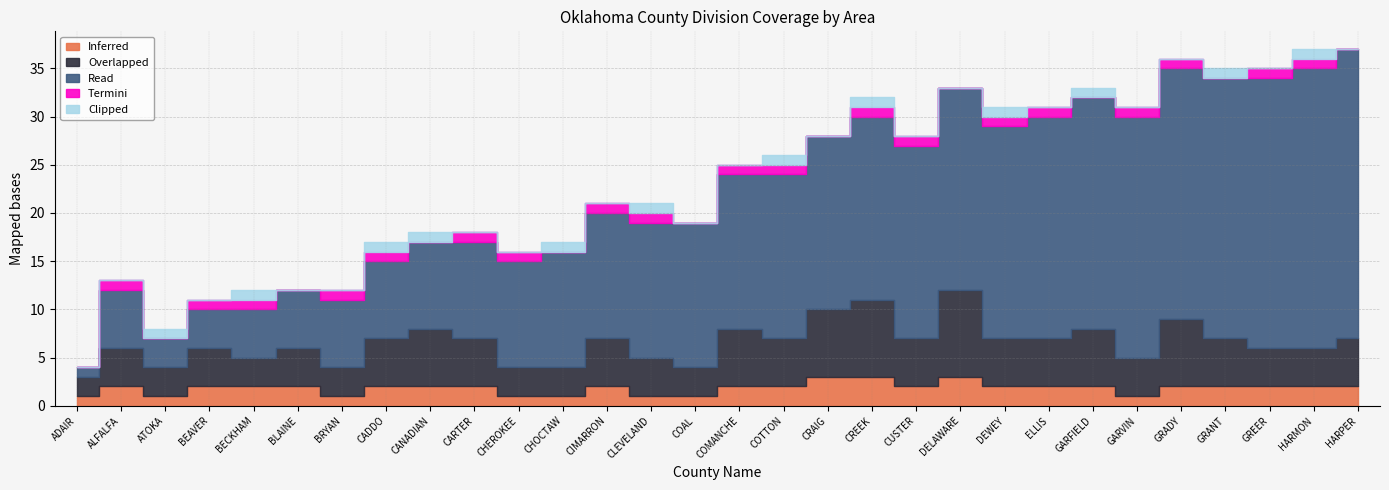

Between COMANCHE and DEWEY, which is larger?

COMANCHE